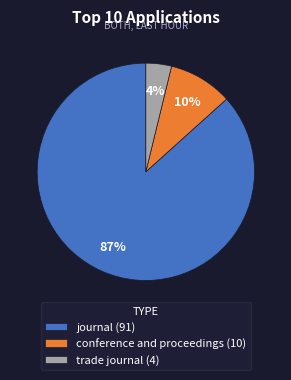

Between journal (91) and trade journal (4), which is larger?

journal (91)